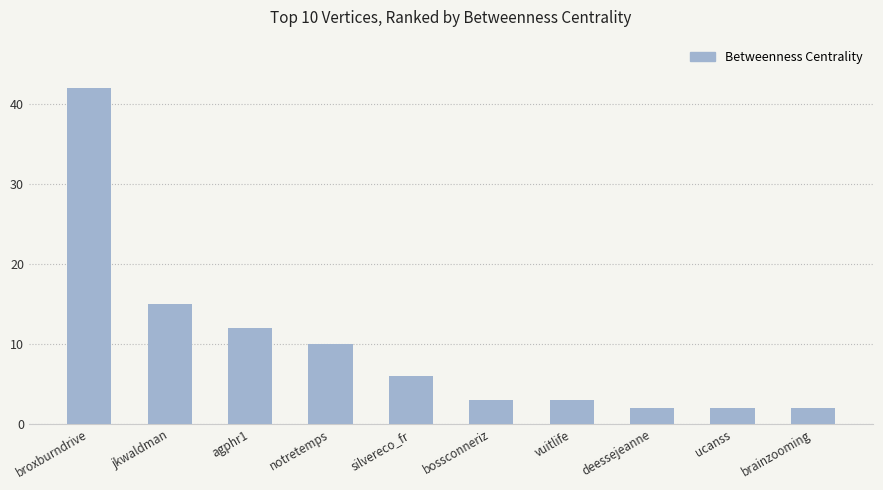

How many bars are there in total?

10